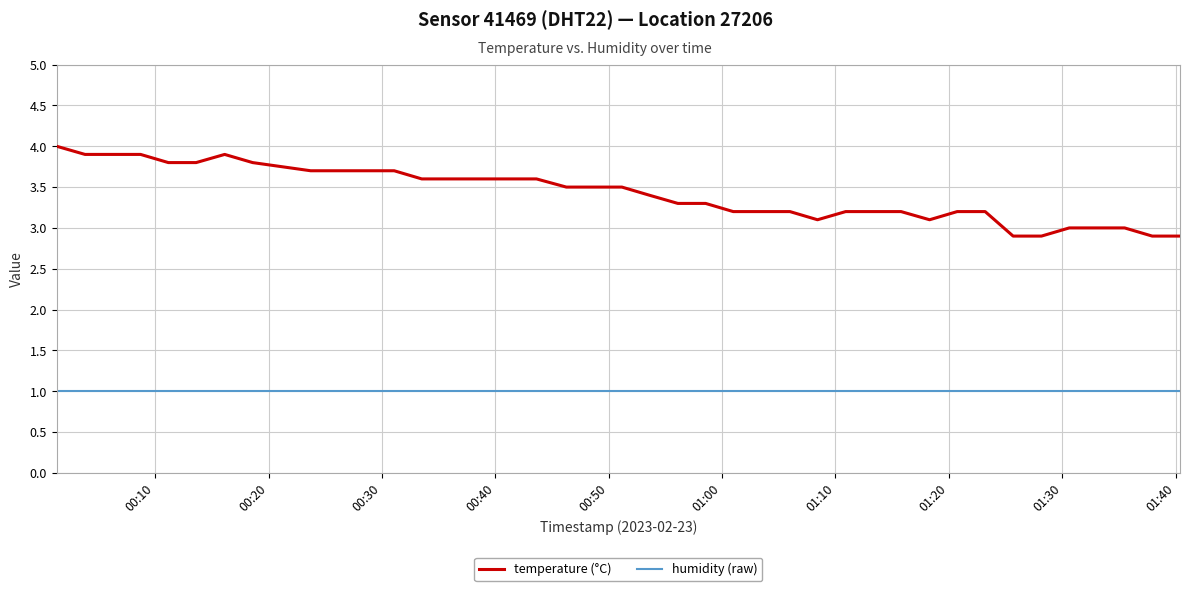

How many categories are shown in the chart?

40